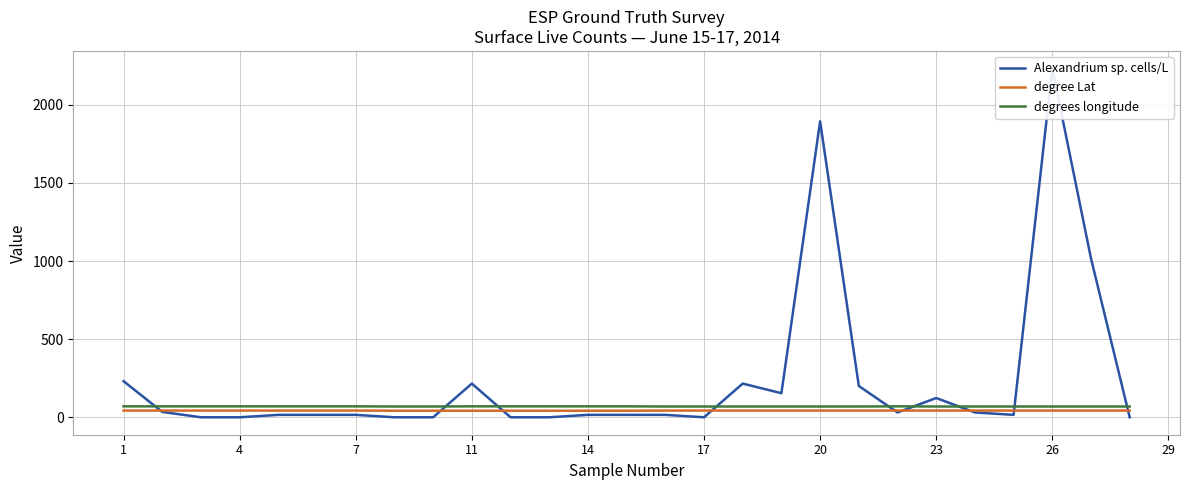

True or false: degrees longitude and degree Lat cross at least once.

False